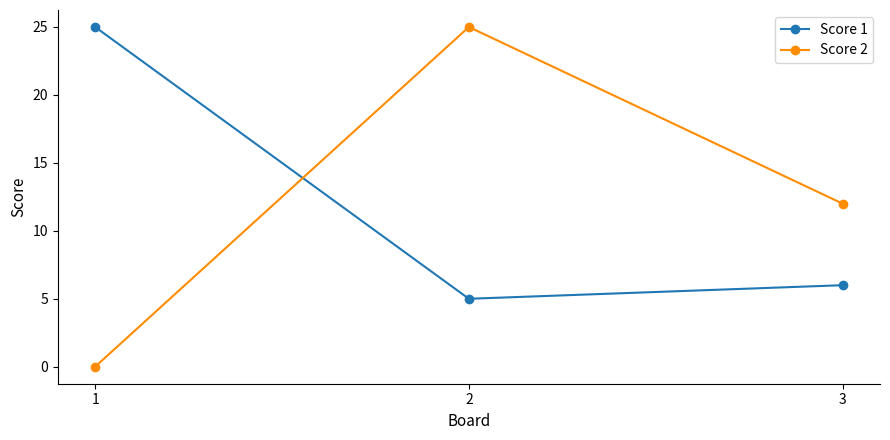

Which series has the widest spread of values?

Score 2